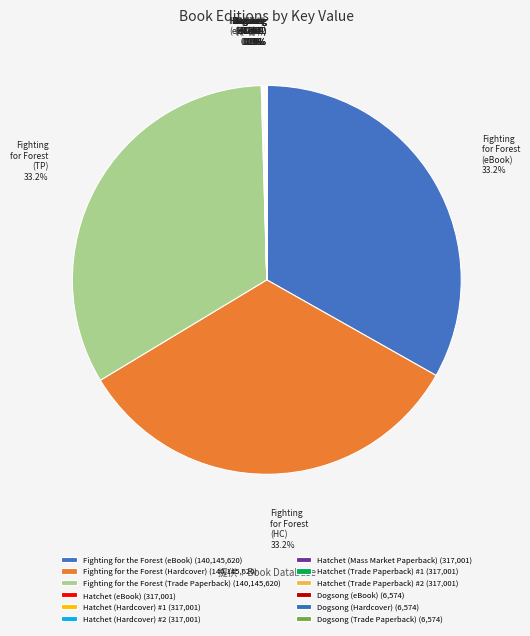

What is the smallest slice in the pie chart?

Dogsong (eBook)